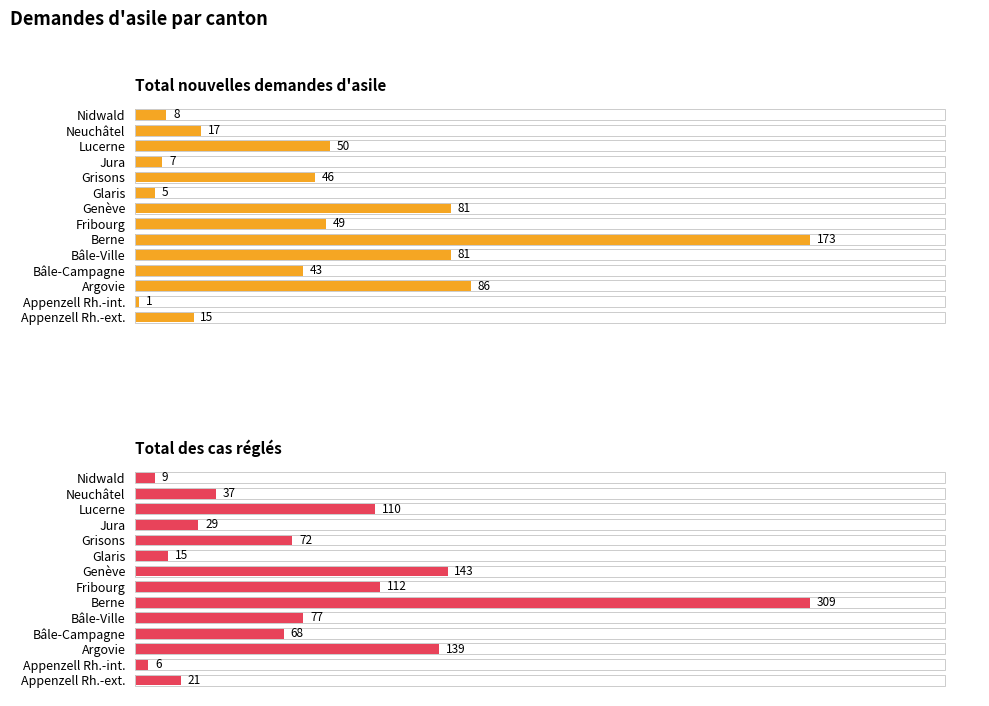

What are all the series names shown in the legend?

Total nouvelles demandes d'asile, Total des cas réglés